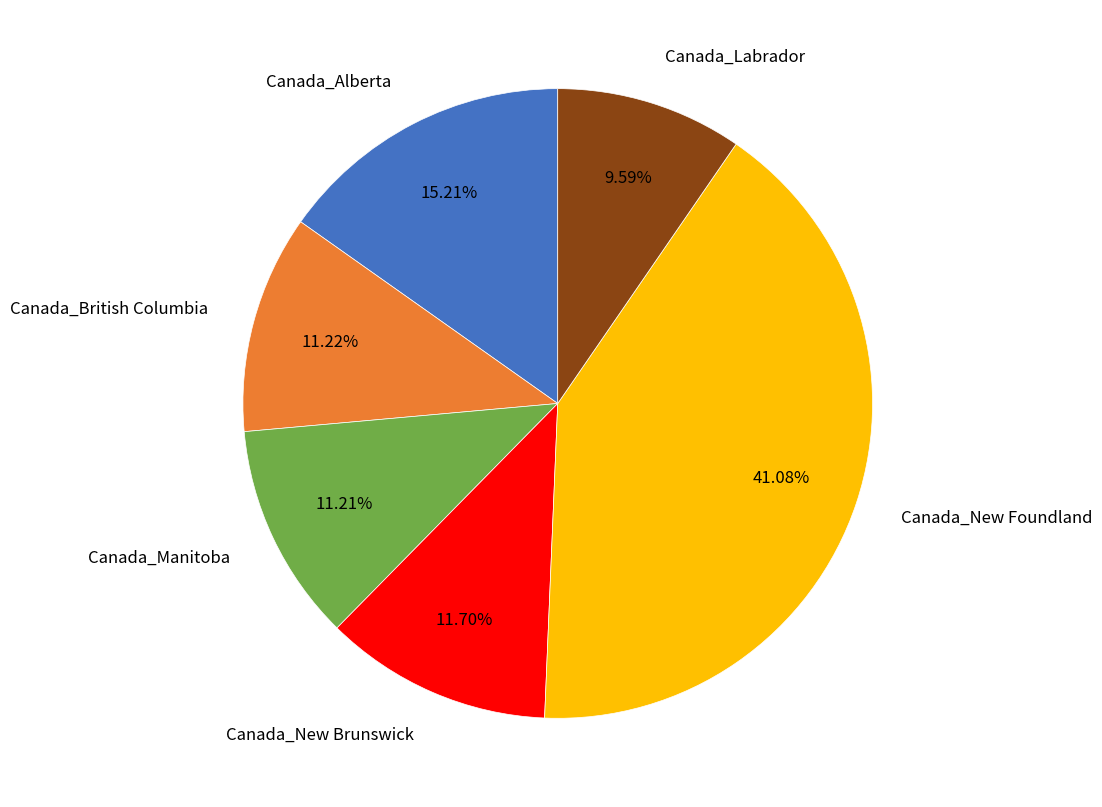

To the nearest percent, what is the average slice percentage?

17%